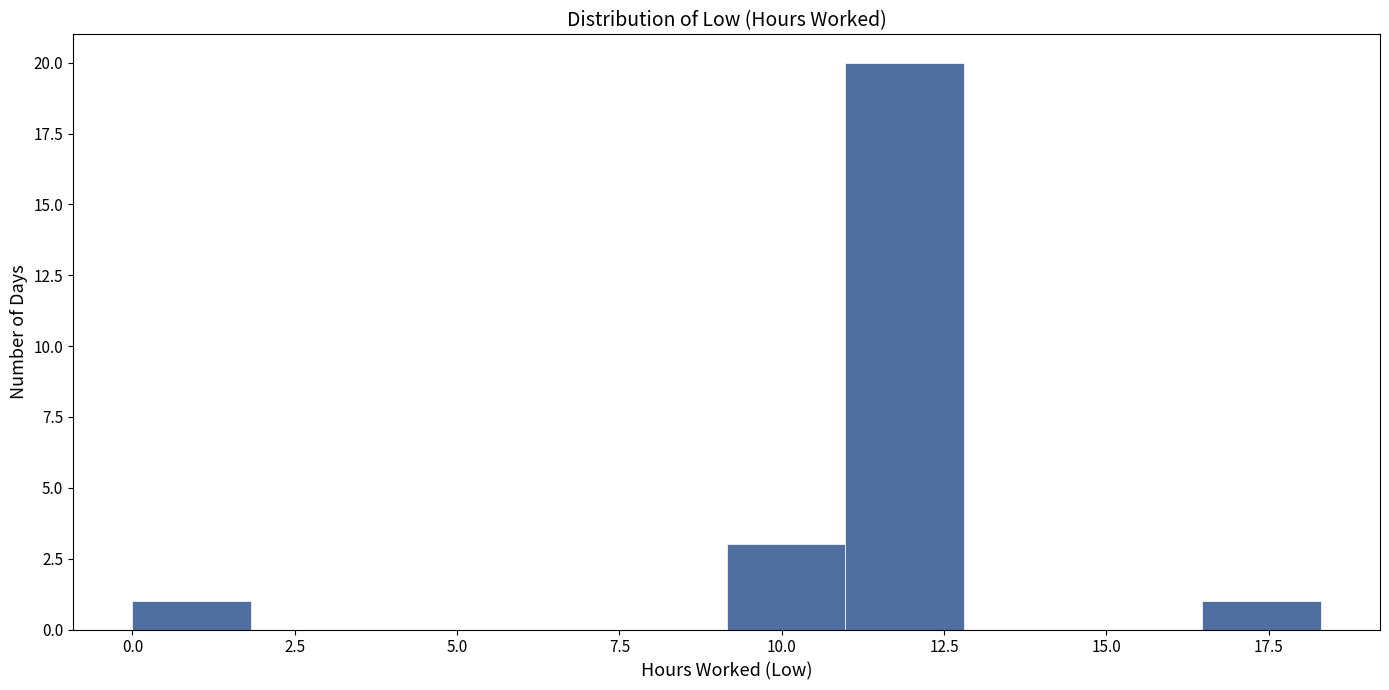

Around what value on the x-axis is the tallest bar? Give the approximate position of its centre, as read against the axis.

12.0